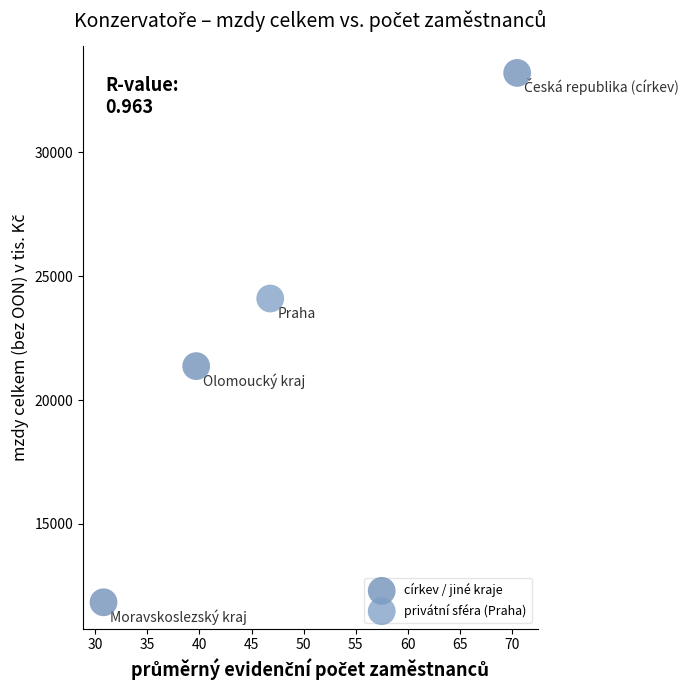

What are all the series names shown in the legend?

církev / jiné kraje, privátní sféra (Praha)